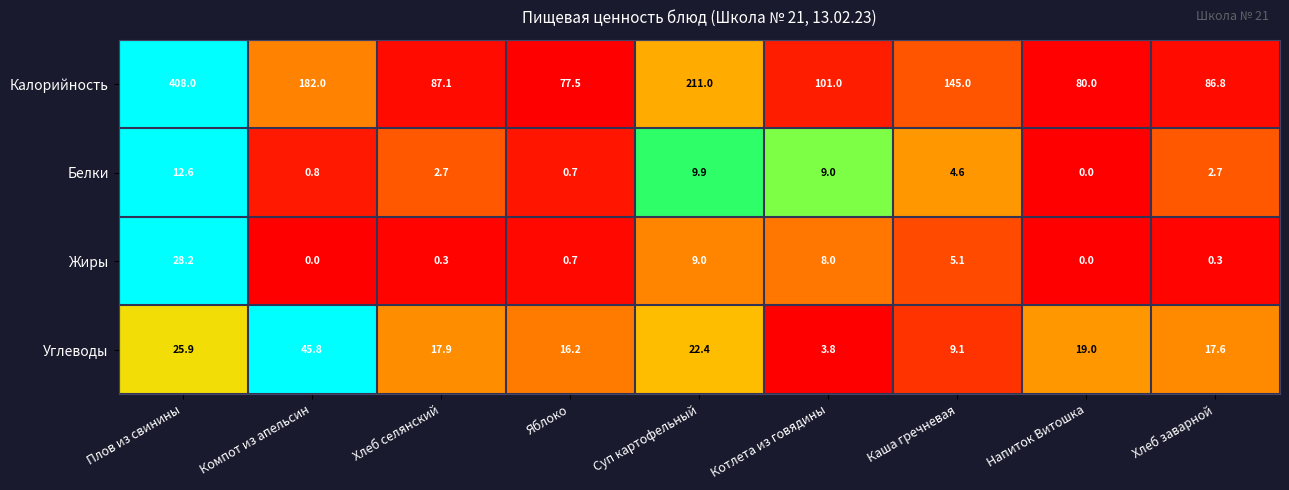

List the series in order of their peak value, highest first.

Калорийность, Углеводы, Жиры, Белки